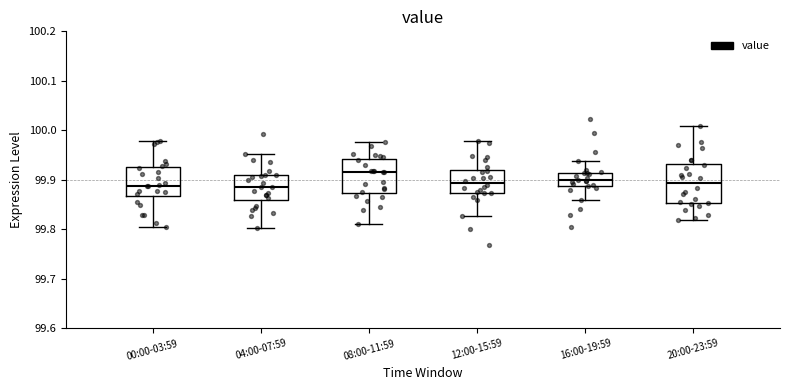

Comparing the boxes themselves (not the whiskers), which one is the tallest?

20:00-23:59